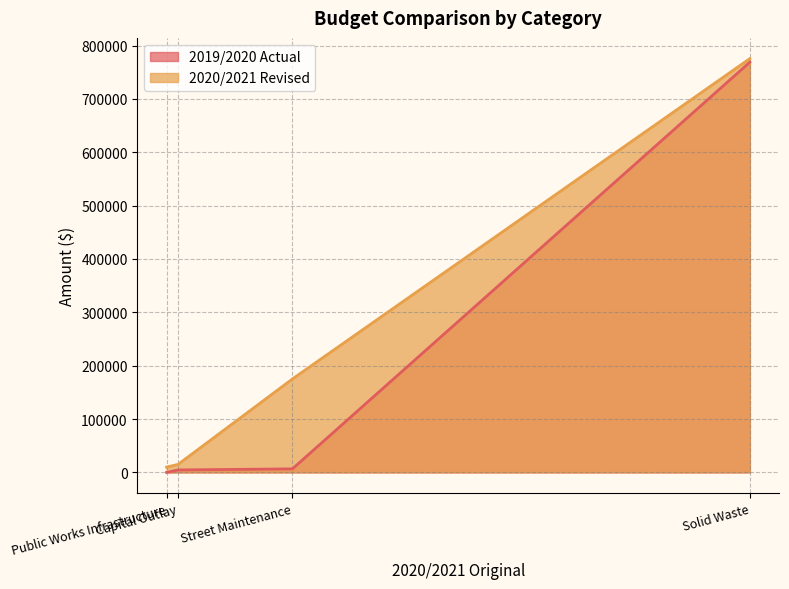

At how many categories does at least one series exceed 508999?

1